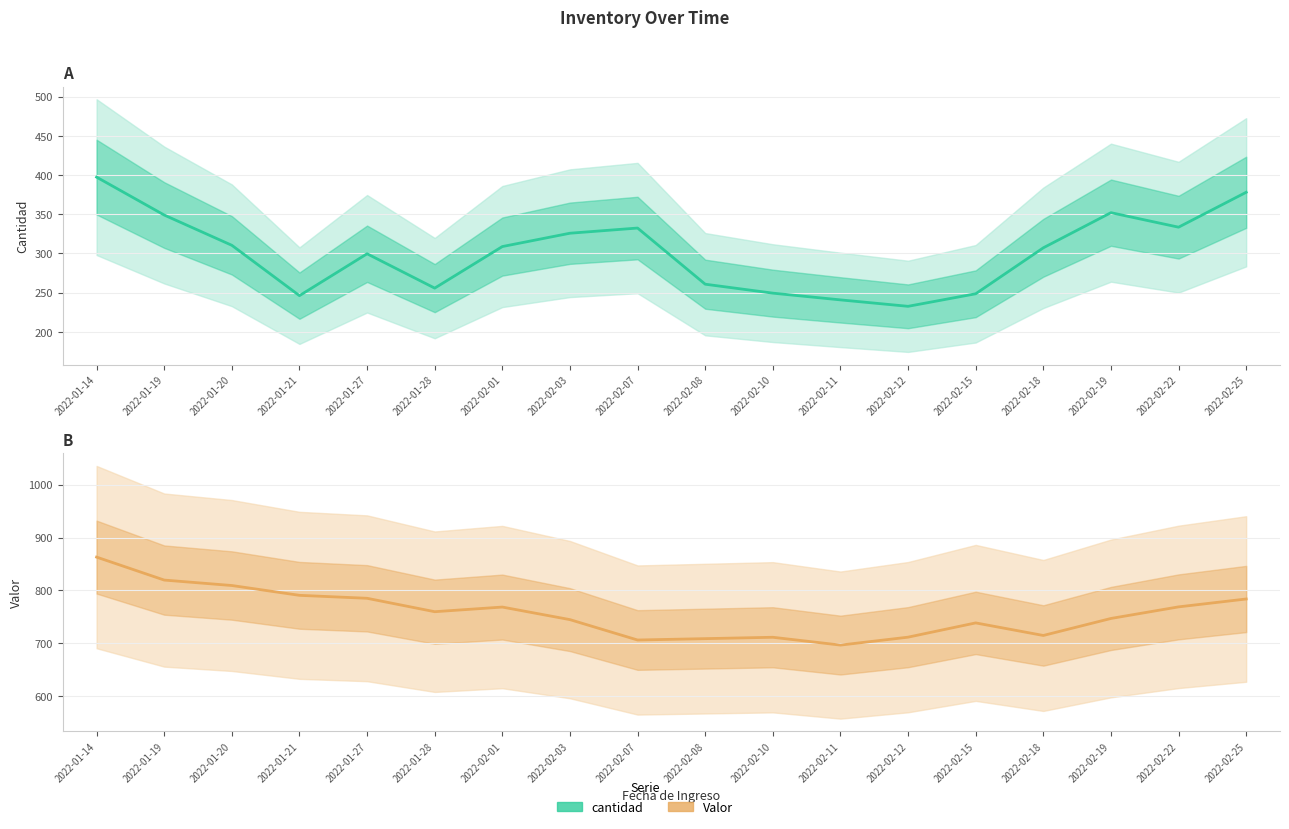

Is it true that Valor (media) equals 696.4 at 2022-02-11?

True